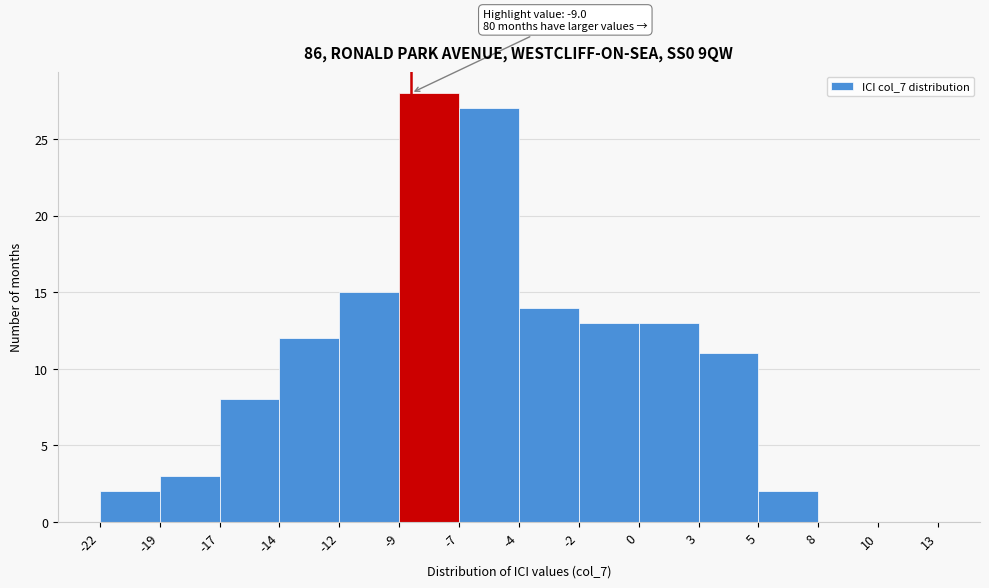

Reading left to right, list all the values displayed in this chart.

-22=2	-19=3	-17=8	-14=12	-12=15	-9=28	-7=27	-4=14	-2=13	0=13	3=11	5=2	8=0	10=0